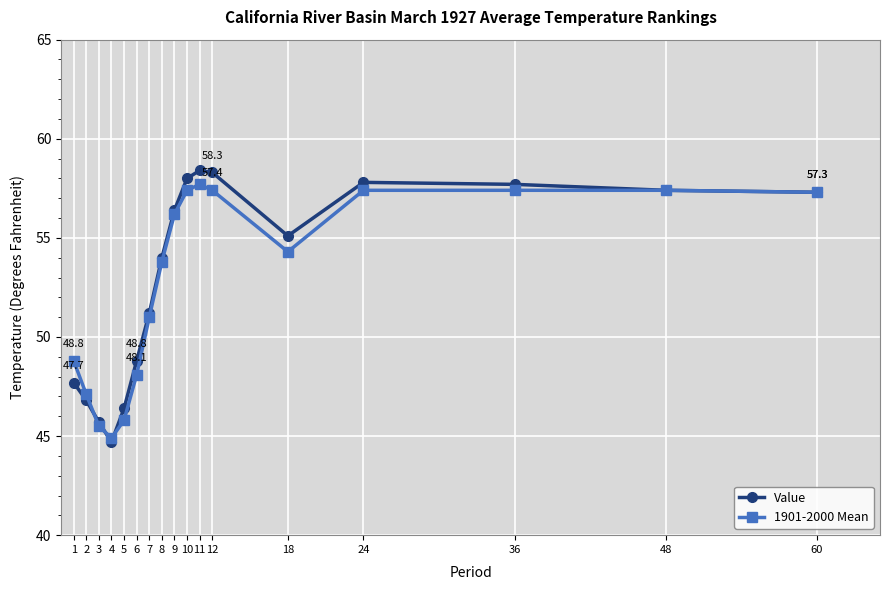

True or false: Value has more than 1 interior local peaks.

True